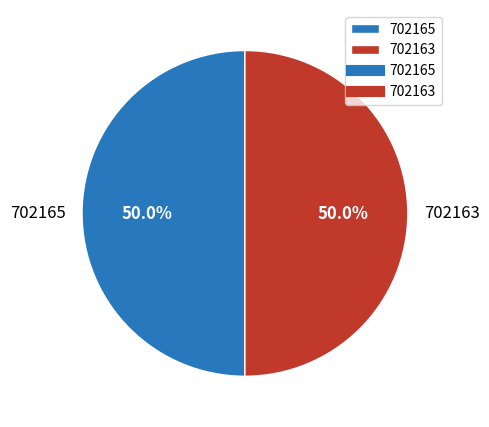

Combined, what portion of the pie is 702163 and 702165?

100.0%